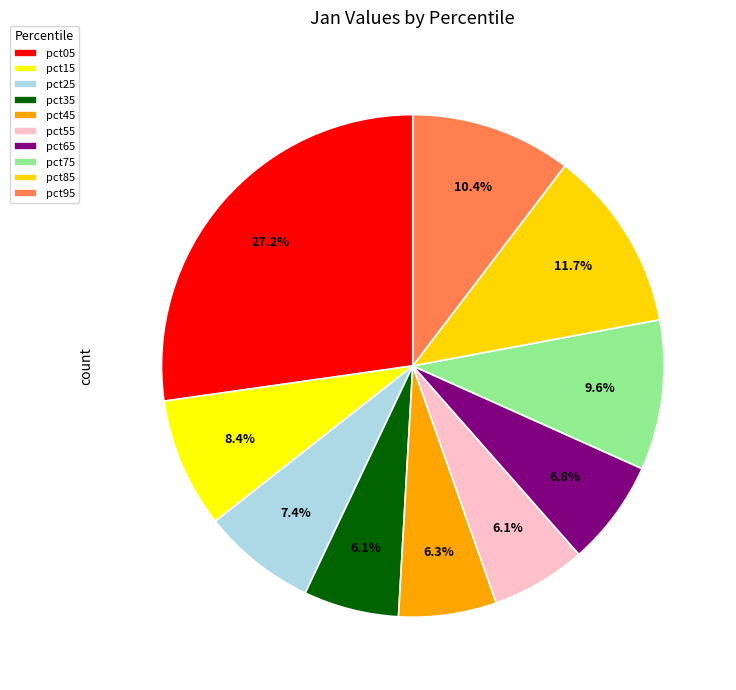

How many slices are in this pie chart?

10